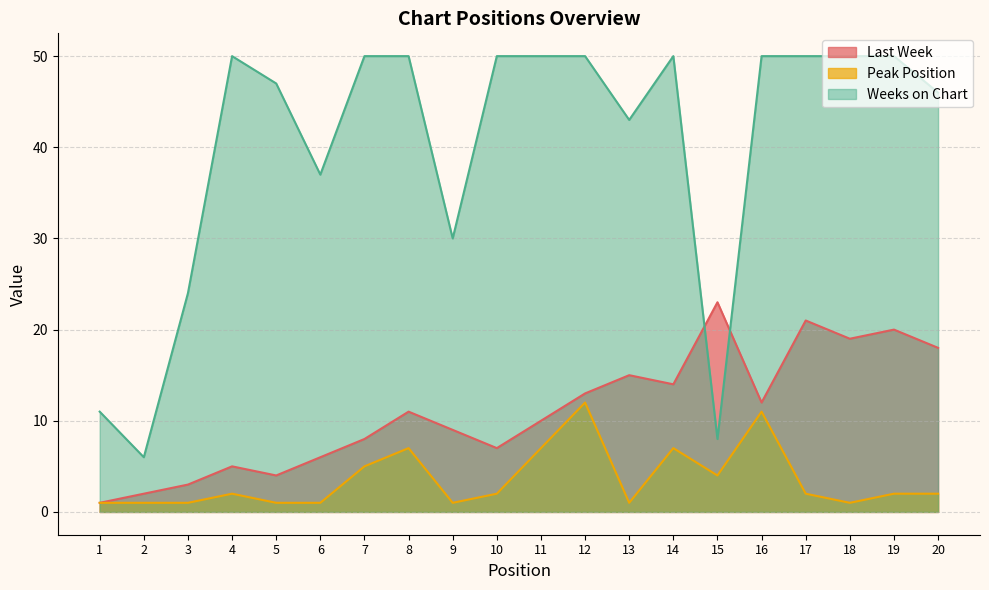

Rank the categories by Peak Position value from lowest to highest.

1, 2, 3, 5, 6, 9, 13, 18, 4, 10, 17, 19, 20, 15, 7, 8, 11, 14, 16, 12